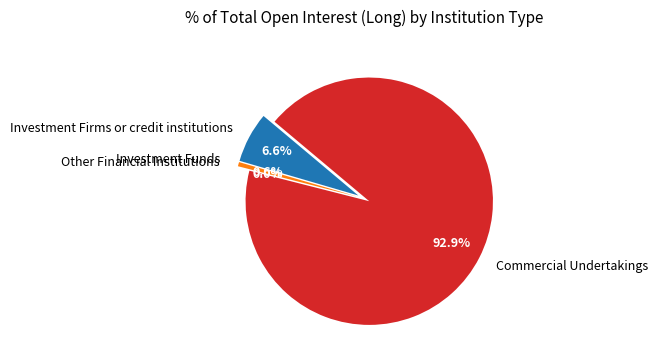

To the nearest percent, what is the average slice percentage?

25%